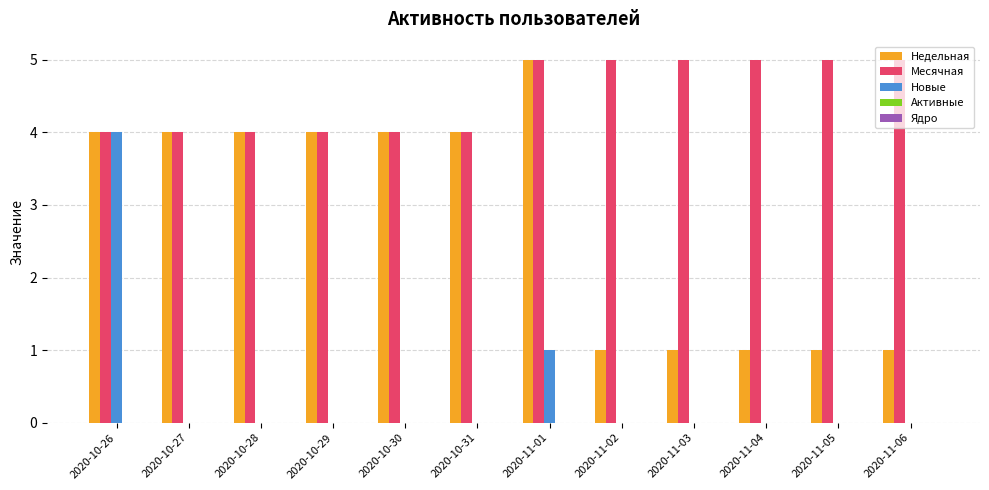

Which series has the largest total across all categories?

Месячная